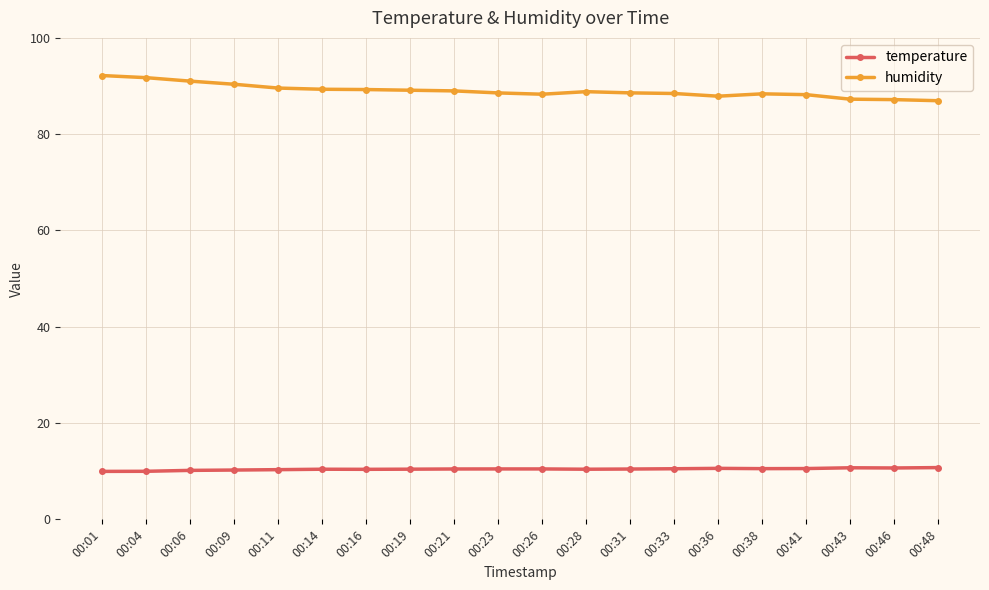

What is the difference between the highest and lowest values at 00:33?

77.9